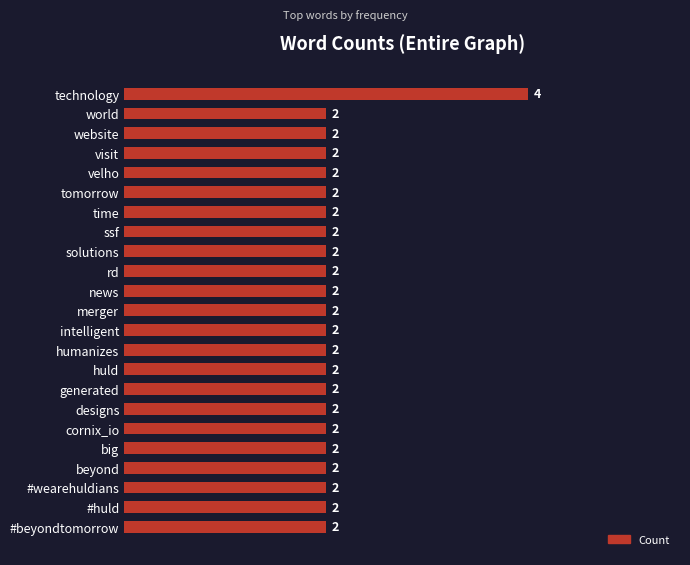

What is the sum of all values?

48